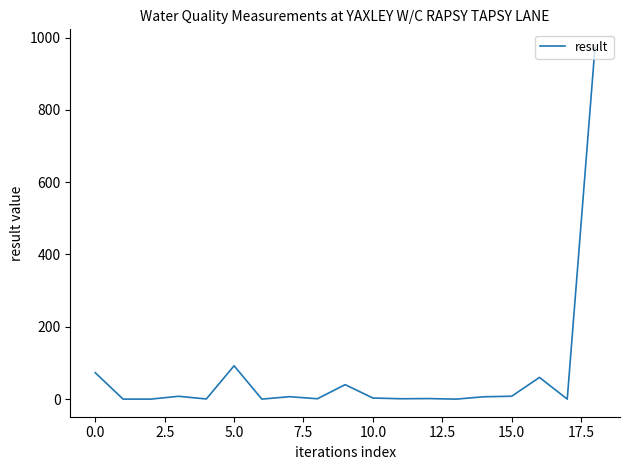

Does the chart display data point markers on the line(s)?

No